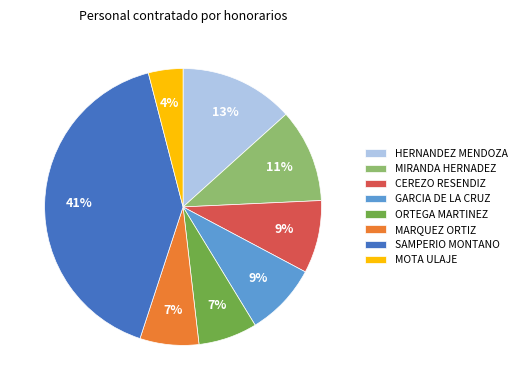

To the nearest percent, what percentage of the pie is HERNANDEZ MENDOZA?

13%